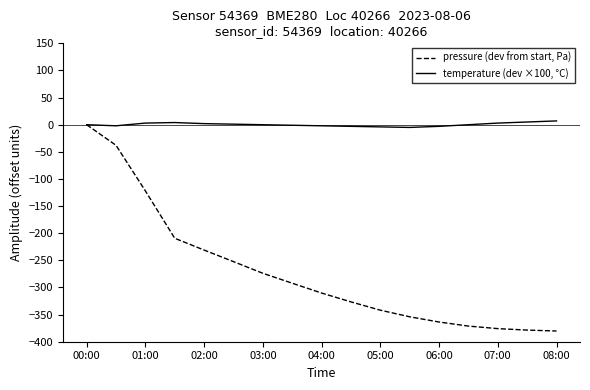

Count the number of data series in this chart.

2